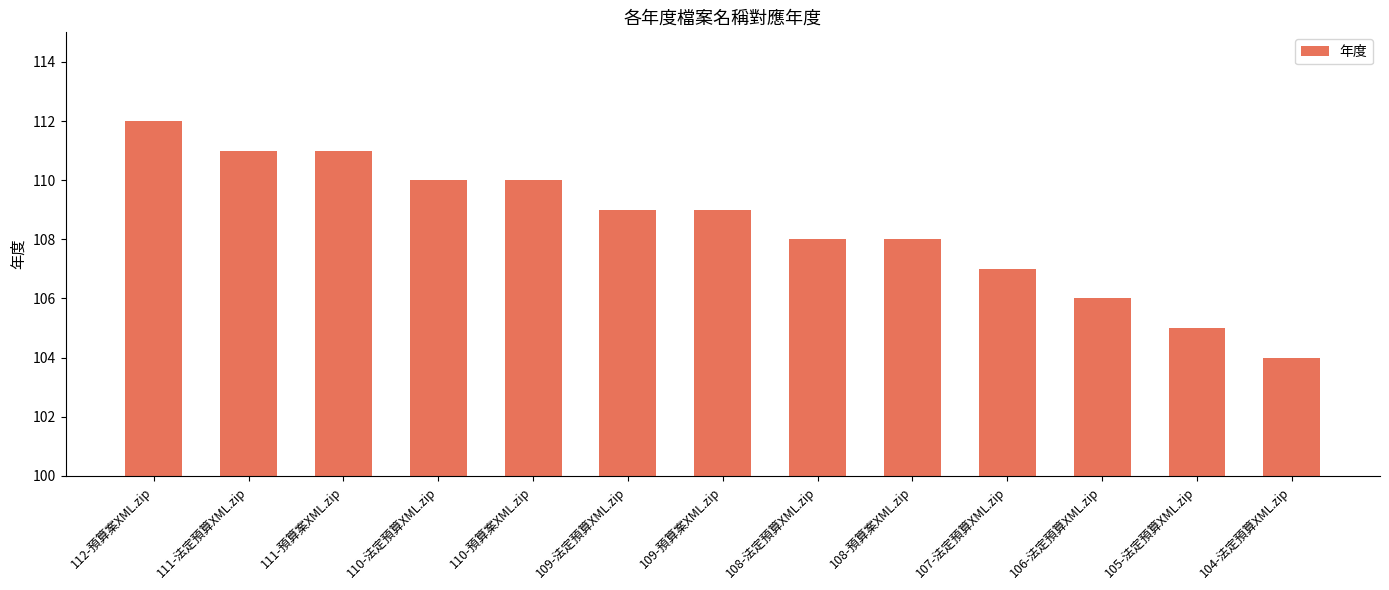

Which category has the lowest value across all series?

104-法定預算XML.zip